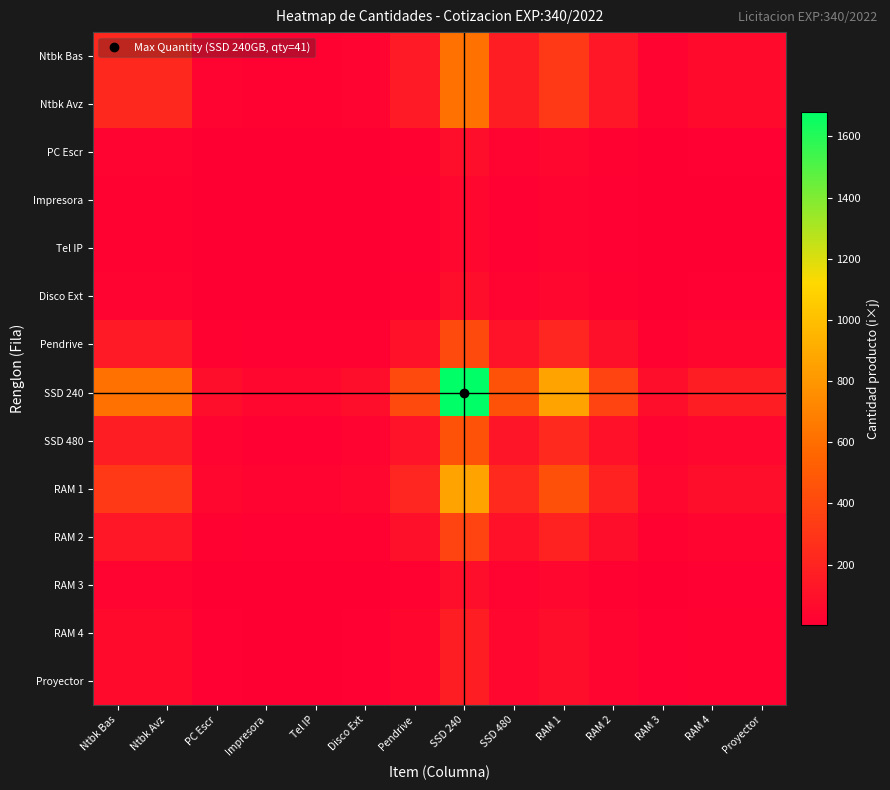

Reading left to right, what are all the values shown in this chart?

Ntbk Bas: Ntbk Bas=225	Ntbk Avz=225	PC Escr=30	Impresora=15	Tel IP=15	Disco Ext=30	Pendrive=150	SSD 240=615	SSD 480=165	RAM 1=315	RAM 2=135	RAM 3=30	RAM 4=60	Proyector=60
Ntbk Avz: Ntbk Bas=225	Ntbk Avz=225	PC Escr=30	Impresora=15	Tel IP=15	Disco Ext=30	Pendrive=150	SSD 240=615	SSD 480=165	RAM 1=315	RAM 2=135	RAM 3=30	RAM 4=60	Proyector=60
PC Escr: Ntbk Bas=30	Ntbk Avz=30	PC Escr=4	Impresora=2	Tel IP=2	Disco Ext=4	Pendrive=20	SSD 240=82	SSD 480=22	RAM 1=42	RAM 2=18	RAM 3=4	RAM 4=8	Proyector=8
Impresora: Ntbk Bas=15	Ntbk Avz=15	PC Escr=2	Impresora=1	Tel IP=1	Disco Ext=2	Pendrive=10	SSD 240=41	SSD 480=11	RAM 1=21	RAM 2=9	RAM 3=2	RAM 4=4	Proyector=4
Tel IP: Ntbk Bas=15	Ntbk Avz=15	PC Escr=2	Impresora=1	Tel IP=1	Disco Ext=2	Pendrive=10	SSD 240=41	SSD 480=11	RAM 1=21	RAM 2=9	RAM 3=2	RAM 4=4	Proyector=4
Disco Ext: Ntbk Bas=30	Ntbk Avz=30	PC Escr=4	Impresora=2	Tel IP=2	Disco Ext=4	Pendrive=20	SSD 240=82	SSD 480=22	RAM 1=42	RAM 2=18	RAM 3=4	RAM 4=8	Proyector=8
Pendrive: Ntbk Bas=150	Ntbk Avz=150	PC Escr=20	Impresora=10	Tel IP=10	Disco Ext=20	Pendrive=100	SSD 240=410	SSD 480=110	RAM 1=210	RAM 2=90	RAM 3=20	RAM 4=40	Proyector=40
SSD 240: Ntbk Bas=615	Ntbk Avz=615	PC Escr=82	Impresora=41	Tel IP=41	Disco Ext=82	Pendrive=410	SSD 240=1681	SSD 480=451	RAM 1=861	RAM 2=369	RAM 3=82	RAM 4=164	Proyector=164
SSD 480: Ntbk Bas=165	Ntbk Avz=165	PC Escr=22	Impresora=11	Tel IP=11	Disco Ext=22	Pendrive=110	SSD 240=451	SSD 480=121	RAM 1=231	RAM 2=99	RAM 3=22	RAM 4=44	Proyector=44
RAM 1: Ntbk Bas=315	Ntbk Avz=315	PC Escr=42	Impresora=21	Tel IP=21	Disco Ext=42	Pendrive=210	SSD 240=861	SSD 480=231	RAM 1=441	RAM 2=189	RAM 3=42	RAM 4=84	Proyector=84
RAM 2: Ntbk Bas=135	Ntbk Avz=135	PC Escr=18	Impresora=9	Tel IP=9	Disco Ext=18	Pendrive=90	SSD 240=369	SSD 480=99	RAM 1=189	RAM 2=81	RAM 3=18	RAM 4=36	Proyector=36
RAM 3: Ntbk Bas=30	Ntbk Avz=30	PC Escr=4	Impresora=2	Tel IP=2	Disco Ext=4	Pendrive=20	SSD 240=82	SSD 480=22	RAM 1=42	RAM 2=18	RAM 3=4	RAM 4=8	Proyector=8
RAM 4: Ntbk Bas=60	Ntbk Avz=60	PC Escr=8	Impresora=4	Tel IP=4	Disco Ext=8	Pendrive=40	SSD 240=164	SSD 480=44	RAM 1=84	RAM 2=36	RAM 3=8	RAM 4=16	Proyector=16
Proyector: Ntbk Bas=60	Ntbk Avz=60	PC Escr=8	Impresora=4	Tel IP=4	Disco Ext=8	Pendrive=40	SSD 240=164	SSD 480=44	RAM 1=84	RAM 2=36	RAM 3=8	RAM 4=16	Proyector=16